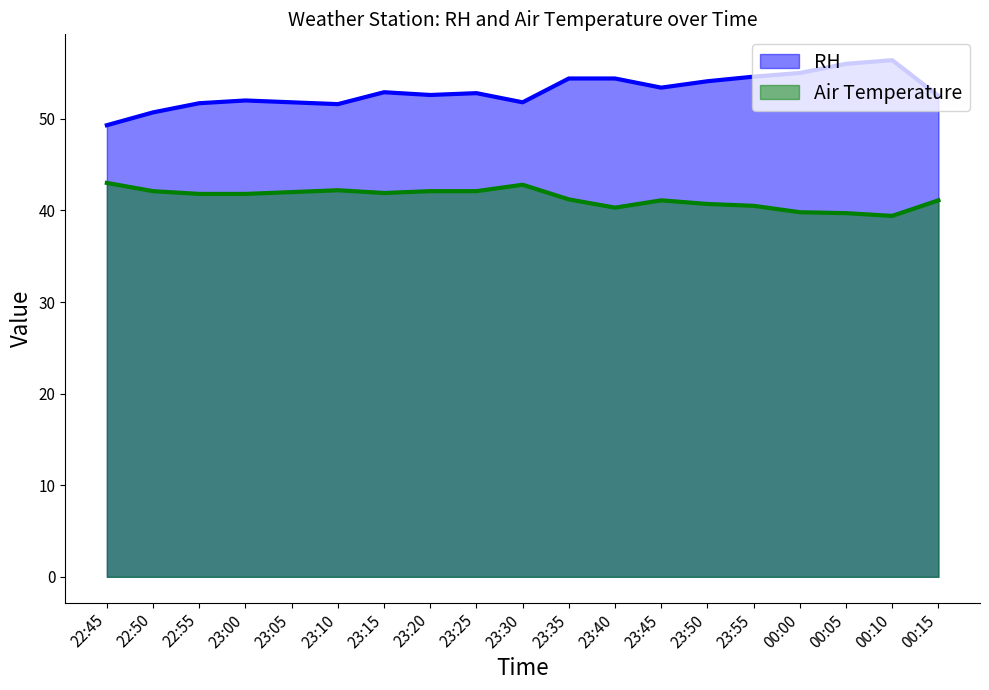

Reading left to right, what are all the values shown in this chart?

RH: 49.3	50.7	51.7	52.0	51.8	51.6	52.9	52.6	52.8	51.8	54.4	54.4	53.4	54.1	54.6	55.0	56.0	56.4	52.5
Air Temperature: 43.0	42.1	41.8	41.8	42.0	42.2	41.9	42.1	42.1	42.8	41.2	40.3	41.1	40.7	40.5	39.8	39.7	39.4	41.1